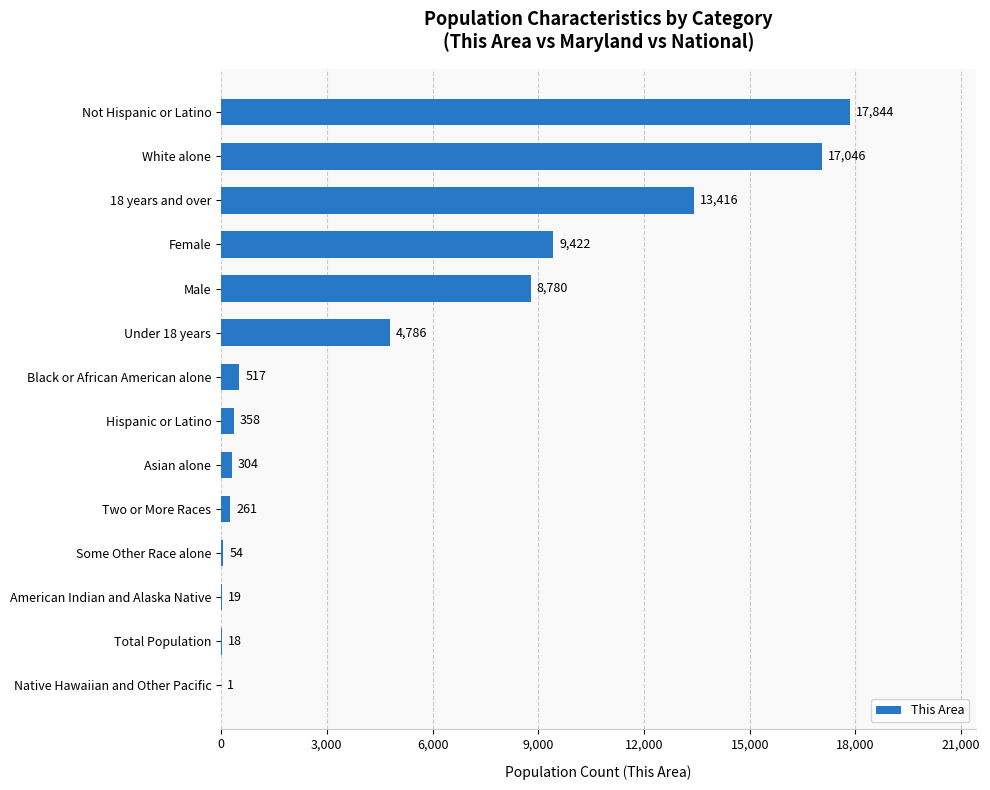

What is the change in value from Black or African American alone to Two or More Races?

-256